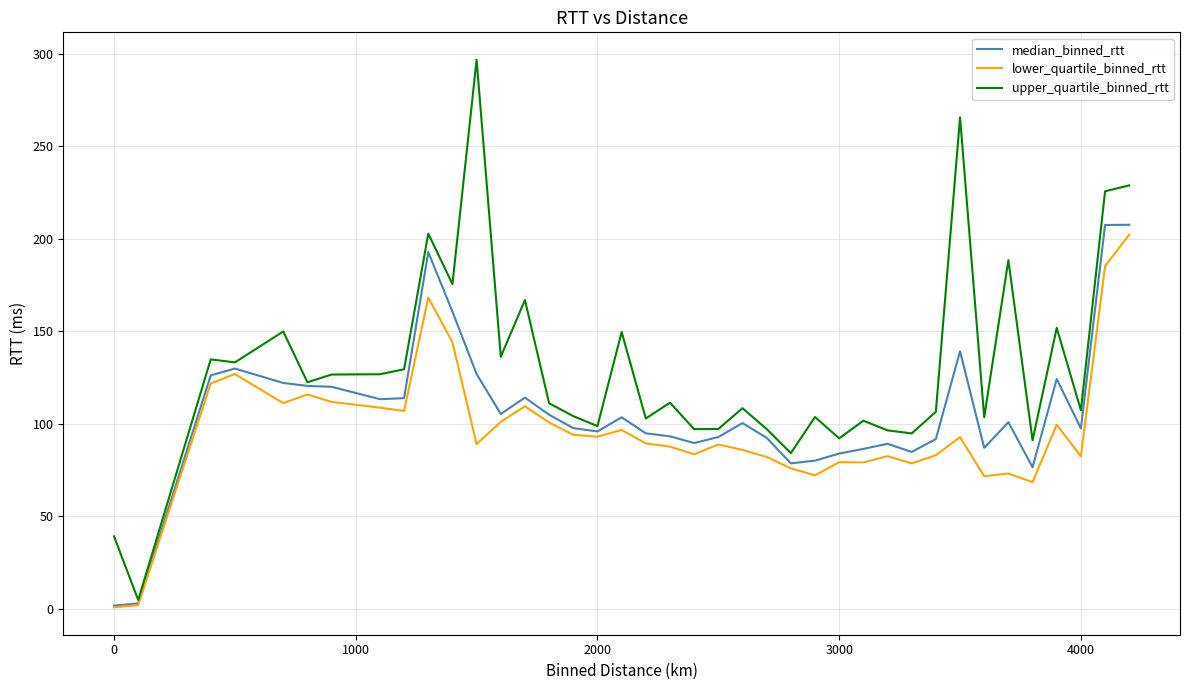

Which series has the largest total across all categories?

upper_quartile_binned_rtt